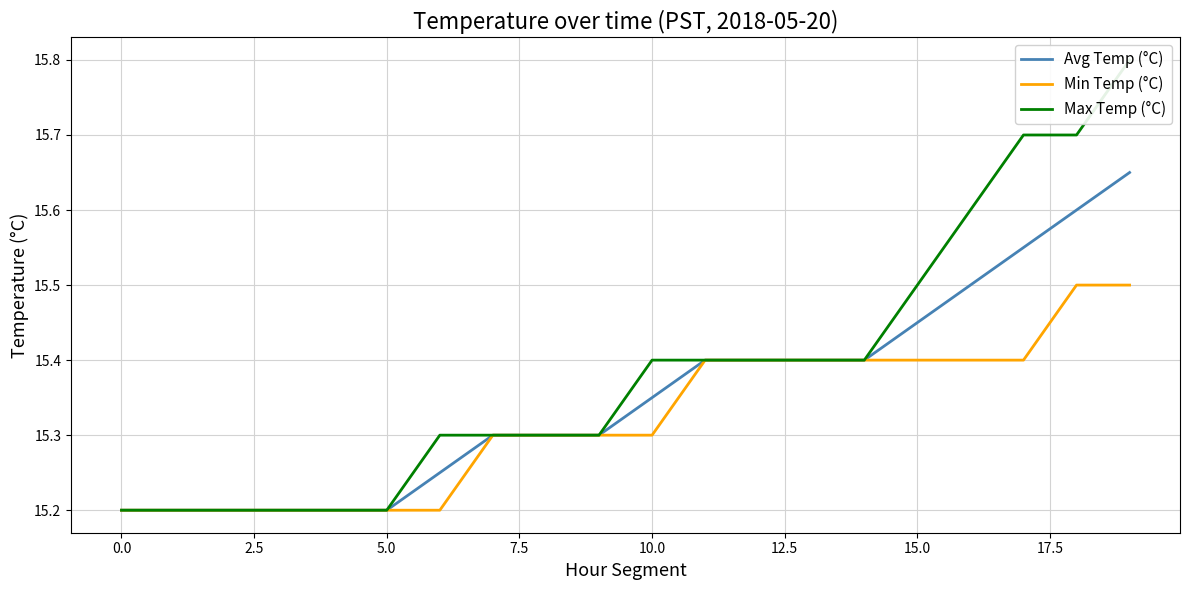

Which series has the largest total across all categories?

Max Temp (°C)